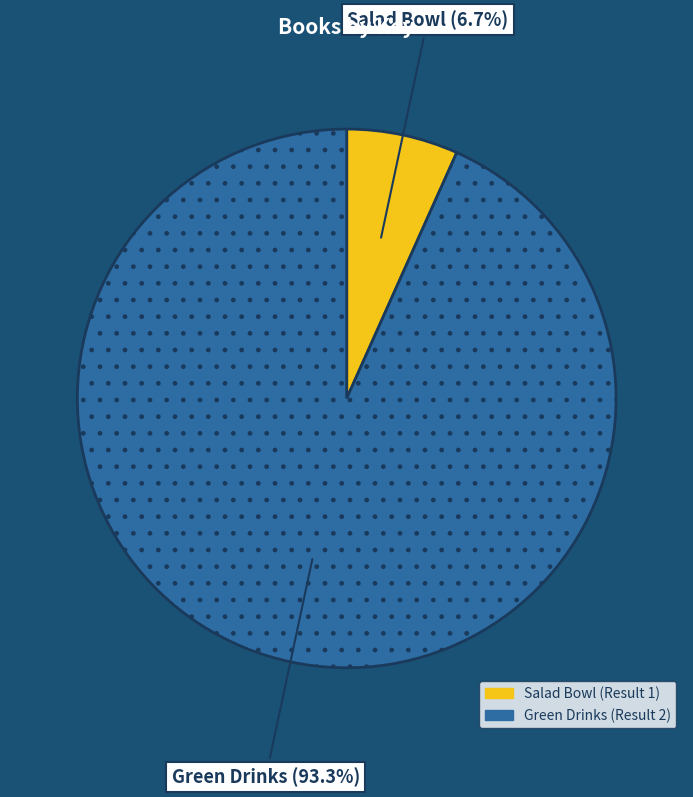

Is it true that Green Drinks (Result 2) is 93% of the pie?

True